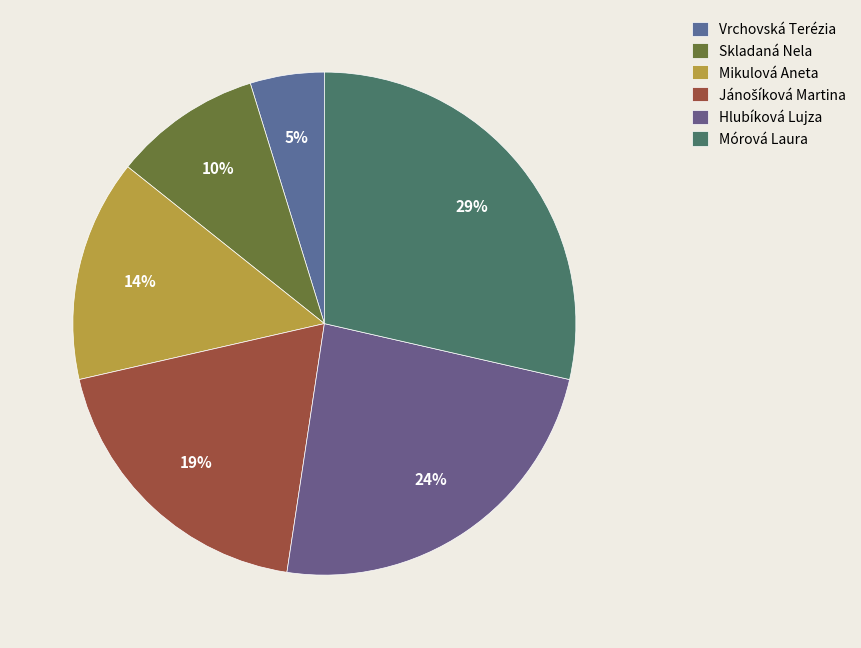

True or false: Mikulová Aneta accounts for 14% of the total.

True